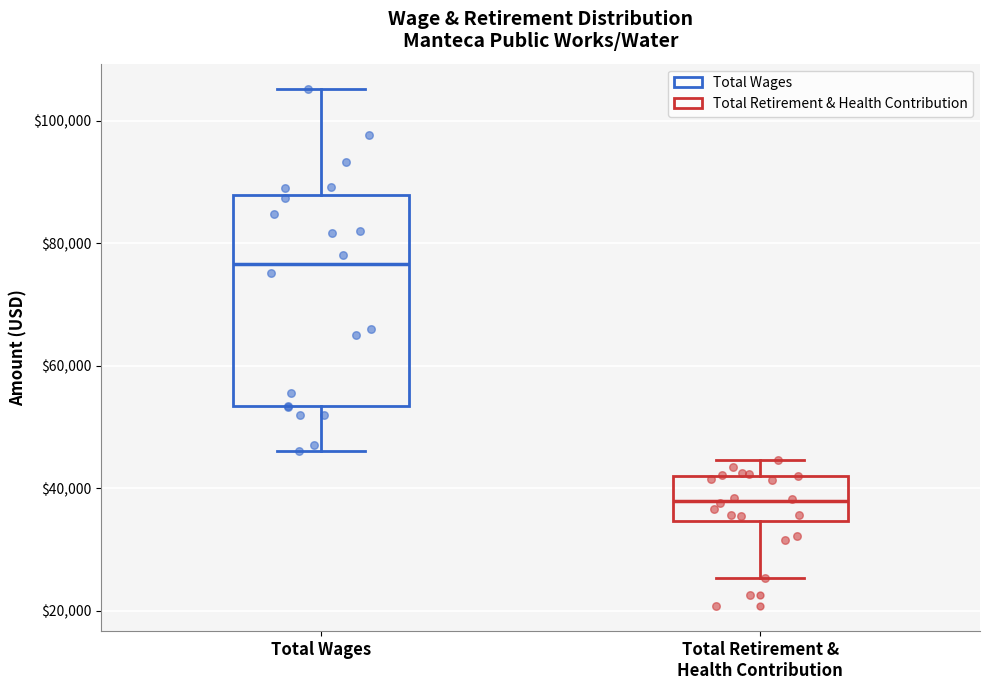

Which box's median line is the lowest?

Total Retirement & Health Contribution